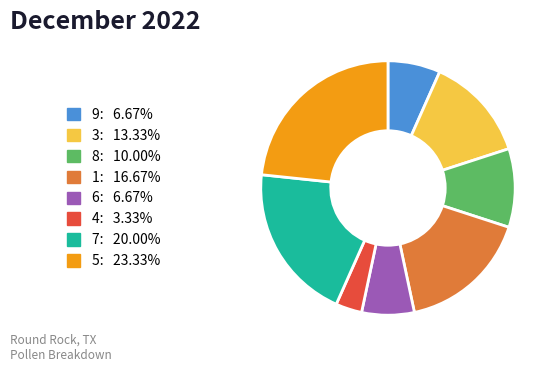

Is there any slice that represents more than half of the pie?

No